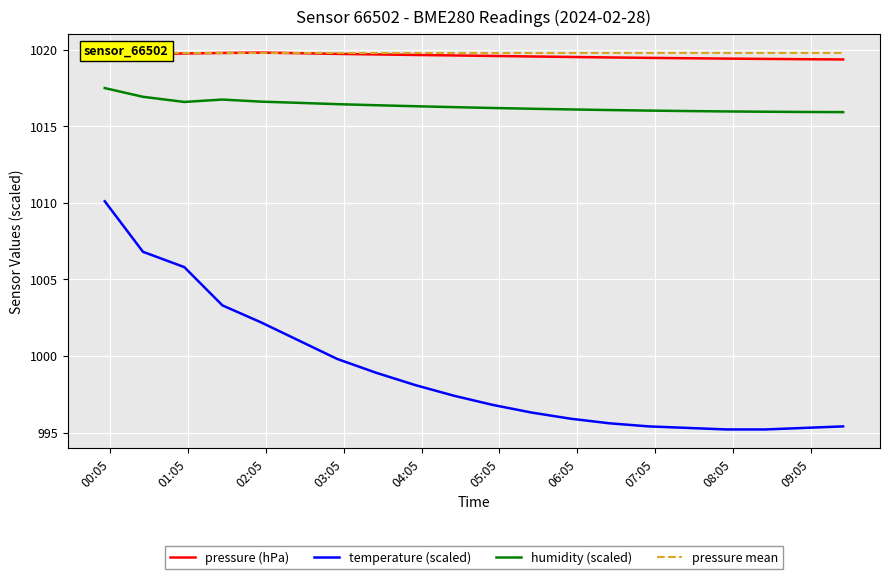

Reading right to left, extract all data points from this chart.

pressure (hPa): 1019.4	1019.4	1019.4	1019.4	1019.4	1019.5	1019.5	1019.5	1019.6	1019.6	1019.6	1019.7	1019.7	1019.7	1019.8	1019.8	1019.8	1019.8	1019.7	1019.8
temperature (scaled): 995.4	995.3	995.2	995.2	995.3	995.4	995.6	995.9	996.3	996.8	997.4	998.1	998.9	999.8	1001.0	1002.2	1003.3	1005.8	1006.8	1010.1
humidity (scaled): 1015.9	1015.9	1015.9	1016.0	1016.0	1016.0	1016.1	1016.1	1016.1	1016.2	1016.2	1016.3	1016.4	1016.4	1016.5	1016.6	1016.7	1016.6	1016.9	1017.5
pressure mean: 1019.8	1019.8	1019.8	1019.8	1019.8	1019.8	1019.8	1019.8	1019.8	1019.8	1019.8	1019.8	1019.8	1019.8	1019.8	1019.8	1019.8	1019.8	1019.8	1019.8